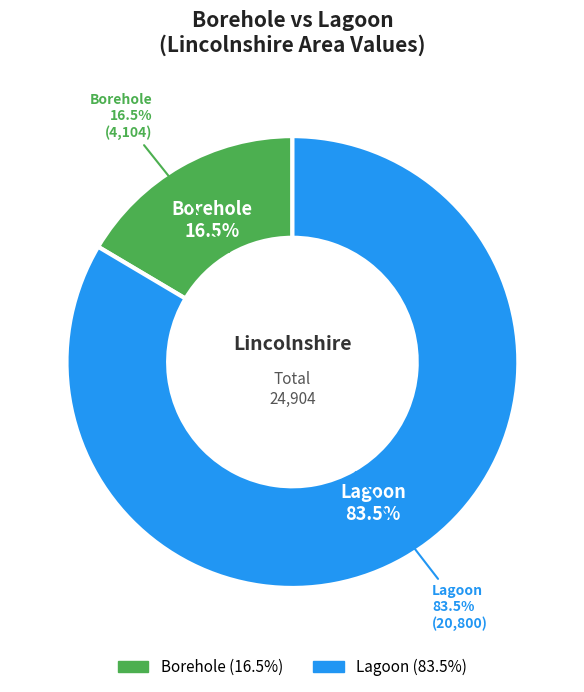

How many segments does this pie chart have?

2